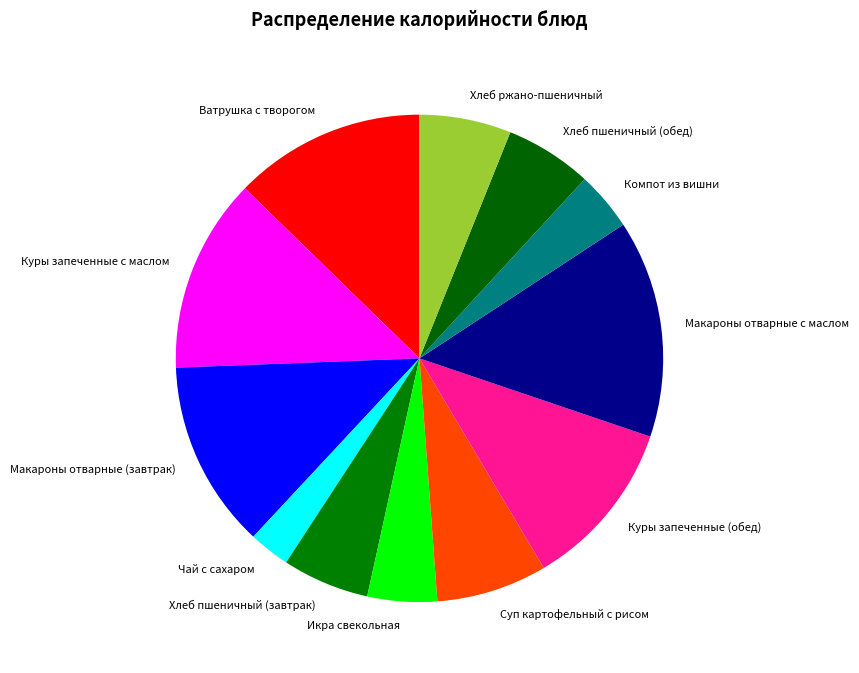

Does any single category account for the majority?

No